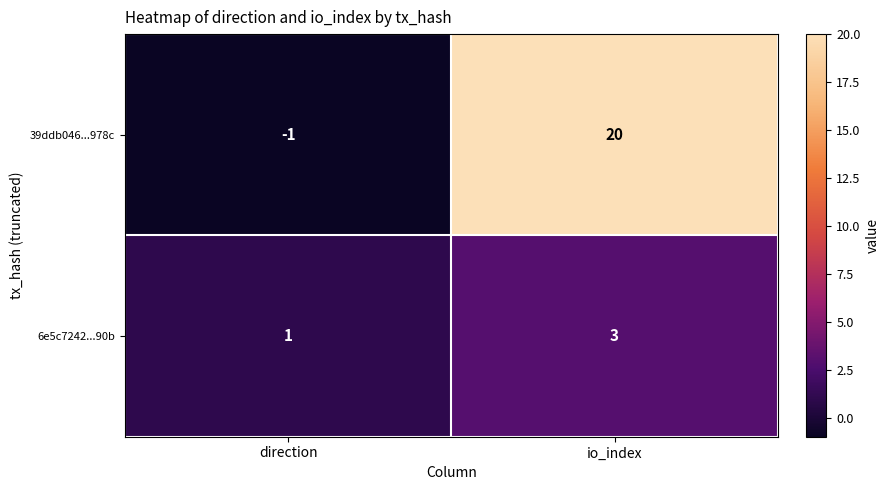

At which category does the chart reach its minimum across all series?

direction